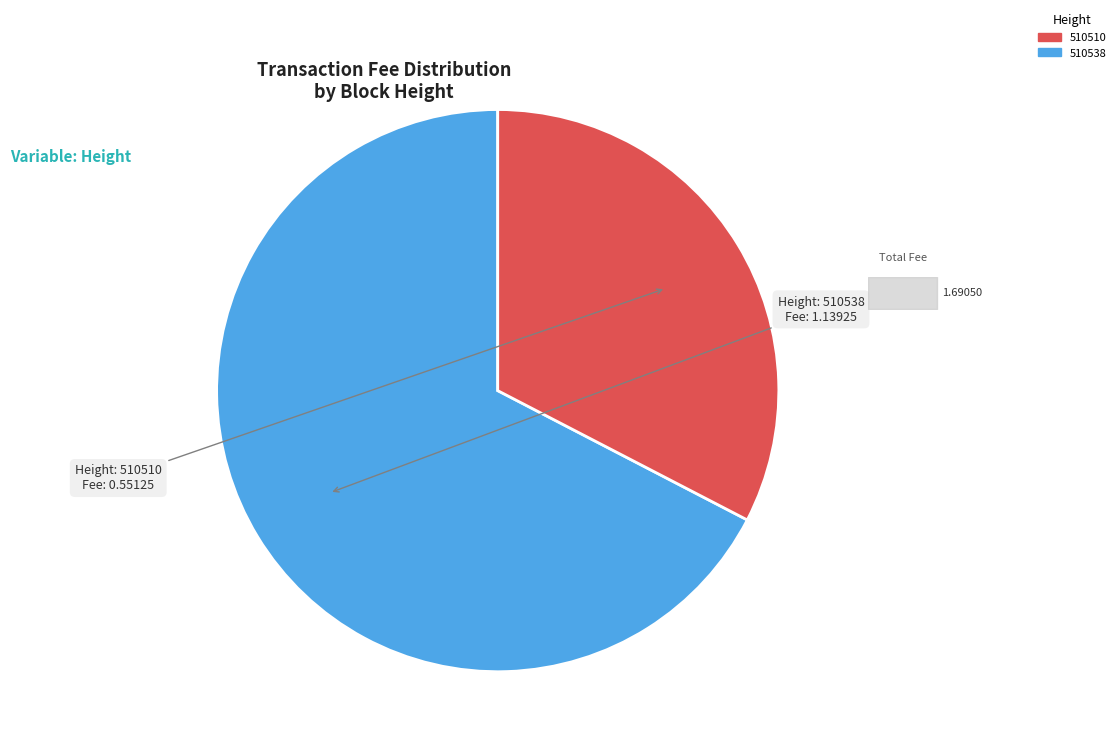

What is the change in value from 510538 to 510510?

-0.6